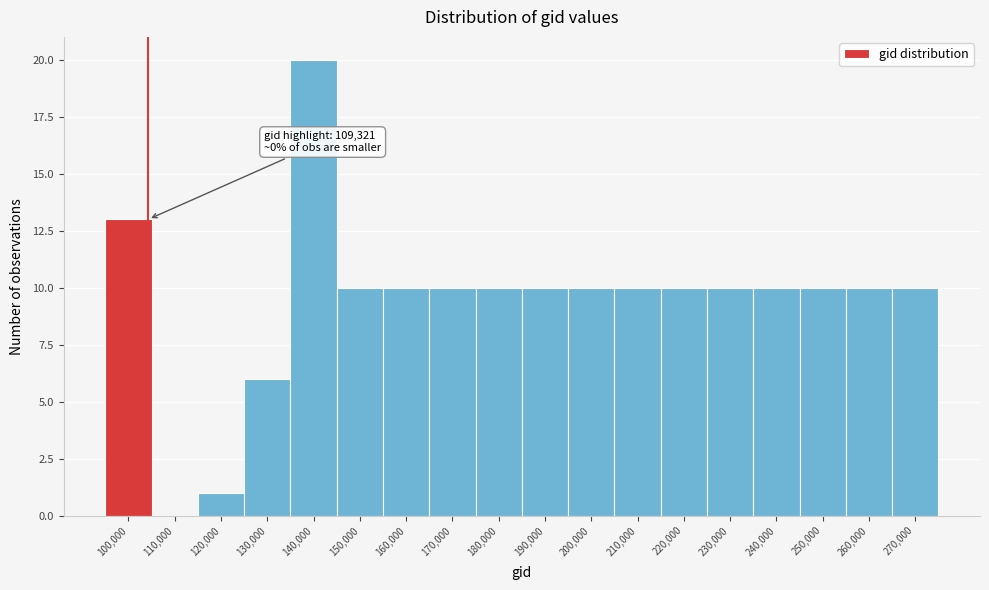

Reading left to right, list all the values displayed in this chart.

100,000=13	110,000=0	120,000=1	130,000=6	140,000=20	150,000=10	160,000=10	170,000=10	180,000=10	190,000=10	200,000=10	210,000=10	220,000=10	230,000=10	240,000=10	250,000=10	260,000=10	270,000=10